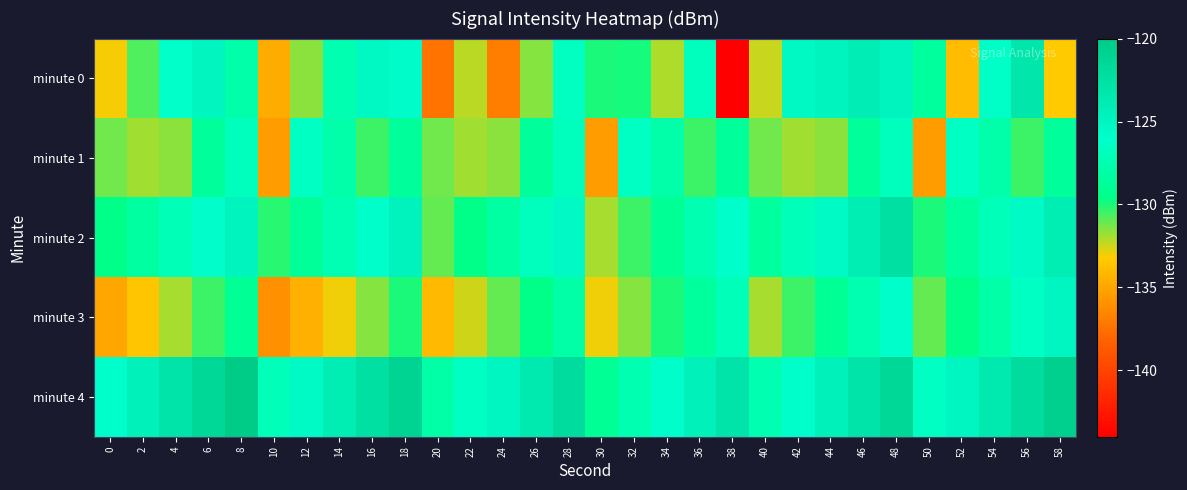

Which has a higher value, 32 or 58?

32